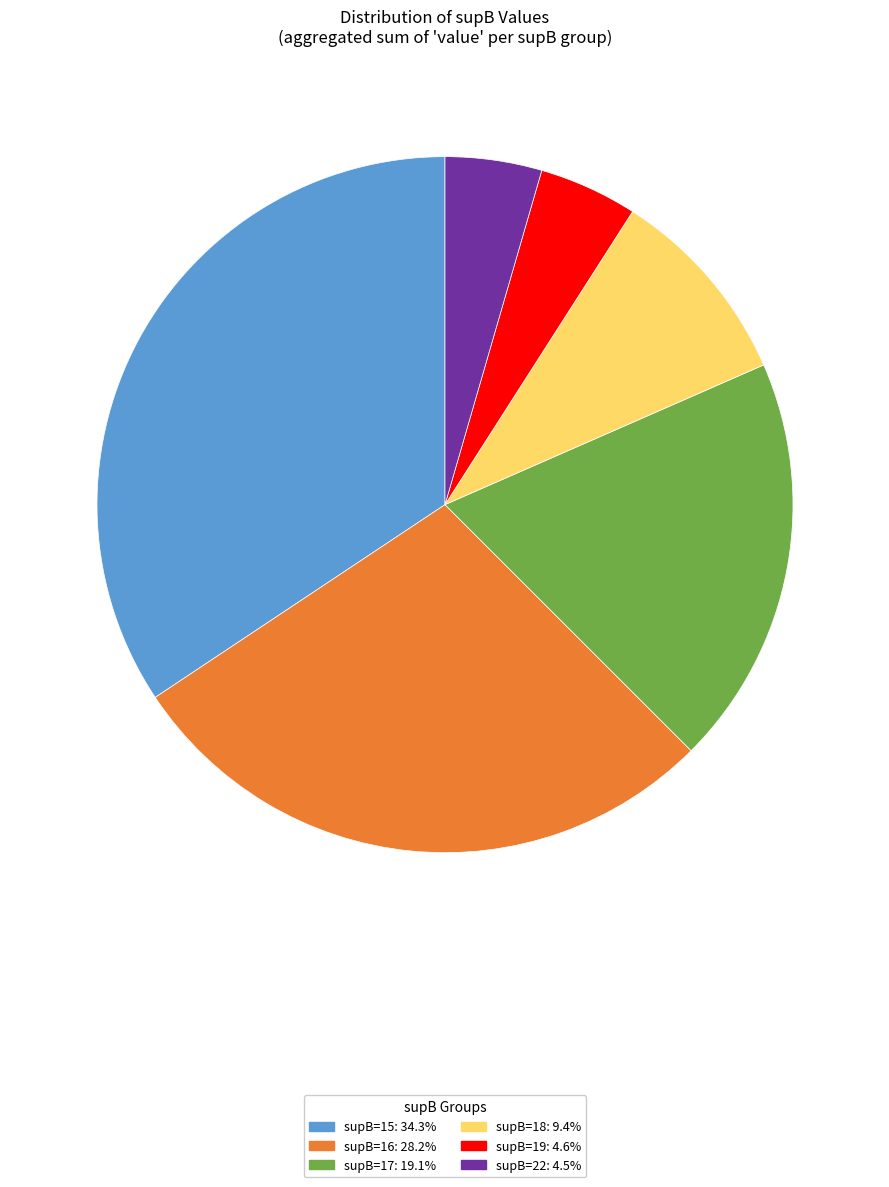

Combined, do supB=22: 4.5% and supB=16: 28.2% account for over 50%?

No